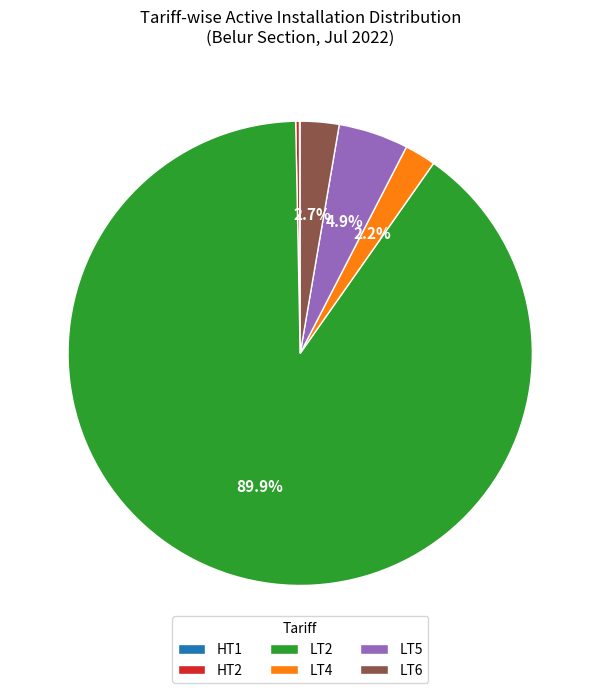

Which category accounts for the majority?

LT2